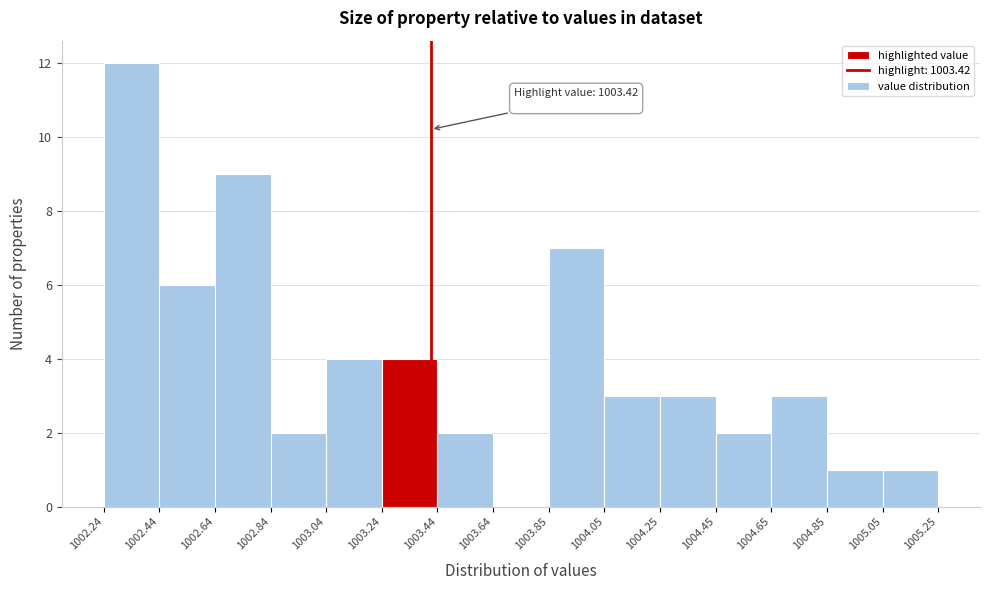

Over which range of the x-axis is the bar tallest?

1002.24 to 1002.44